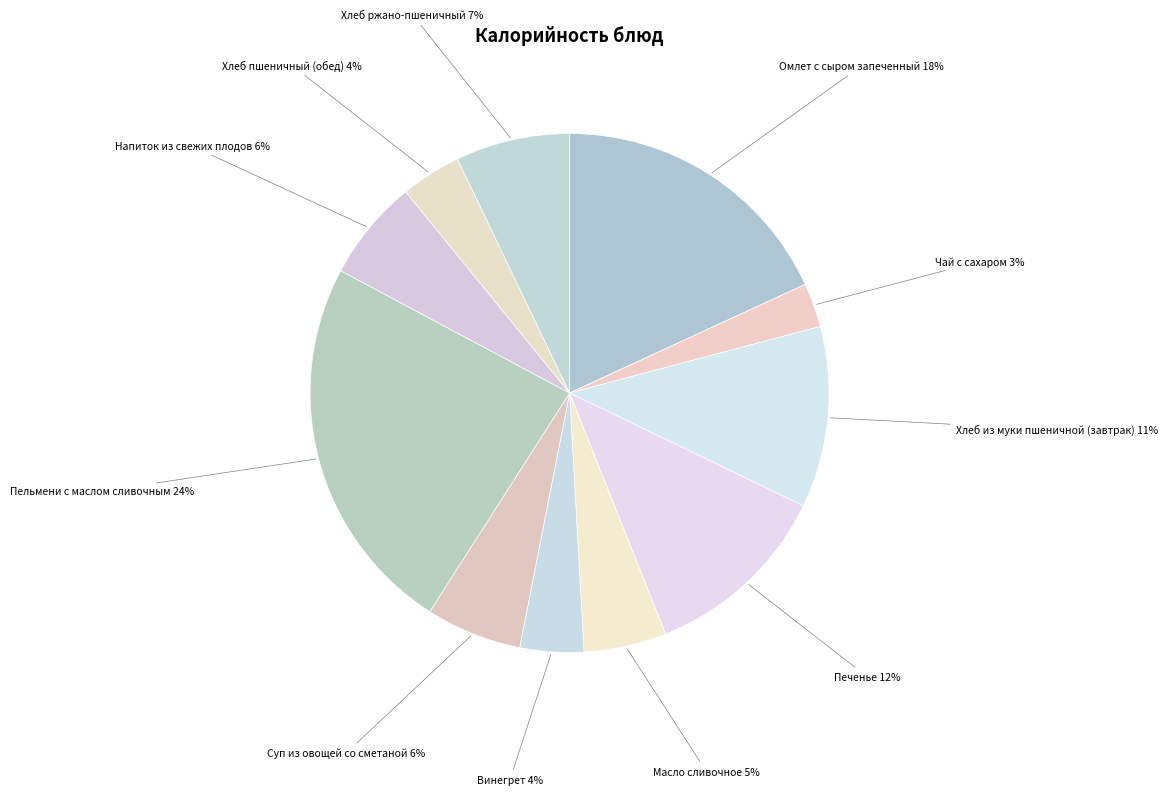

Is there a majority slice in this chart?

No